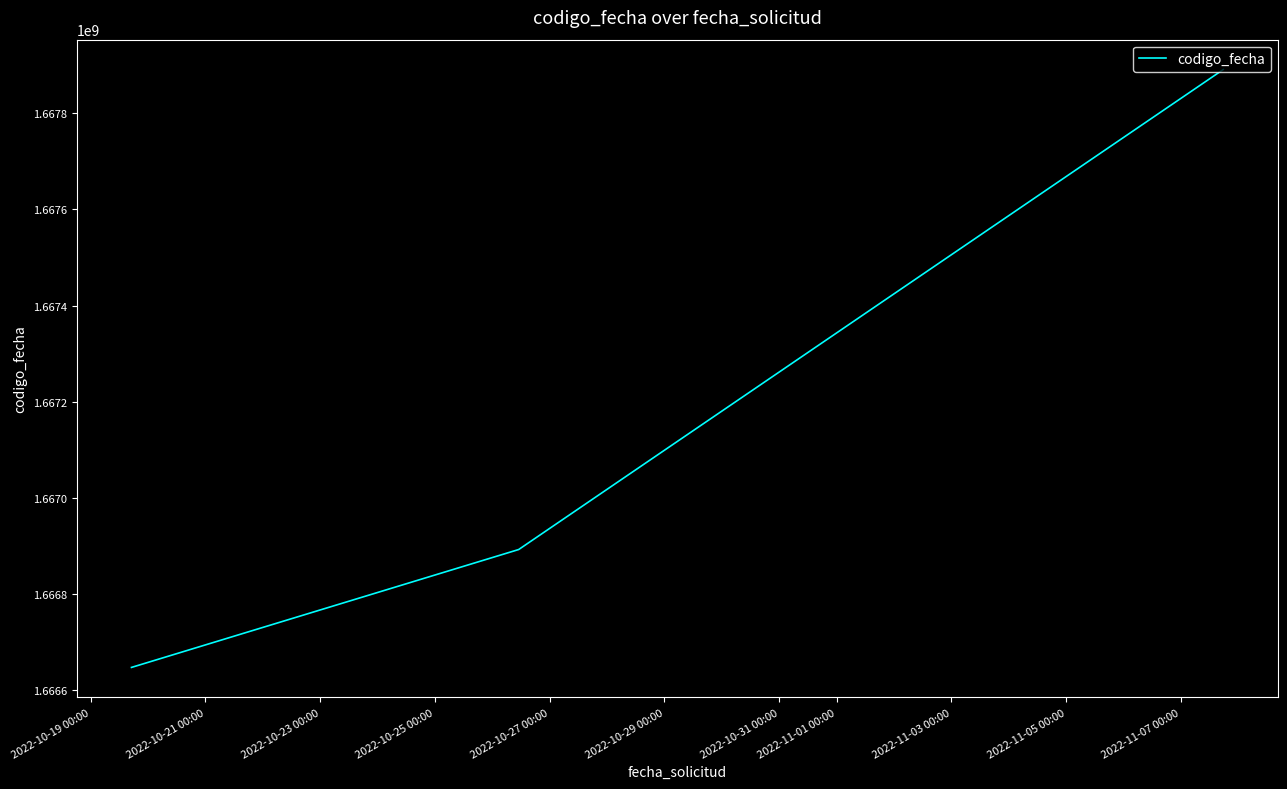

What is the greatest value displayed?

1667891133